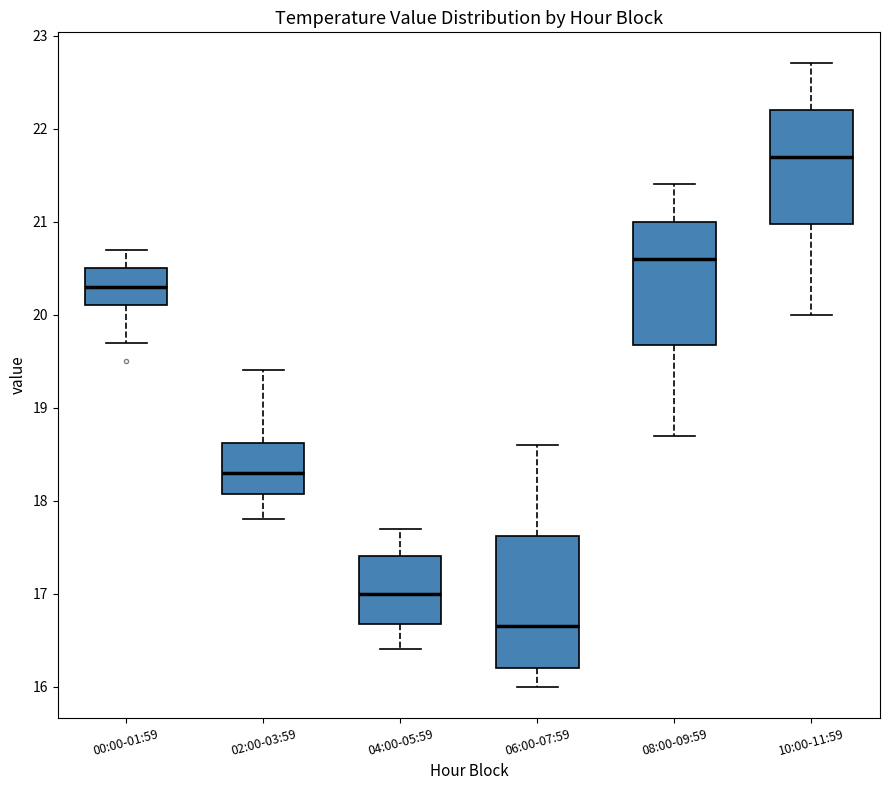

Which box is the tallest, from its lower edge to its upper edge?

06:00-07:59